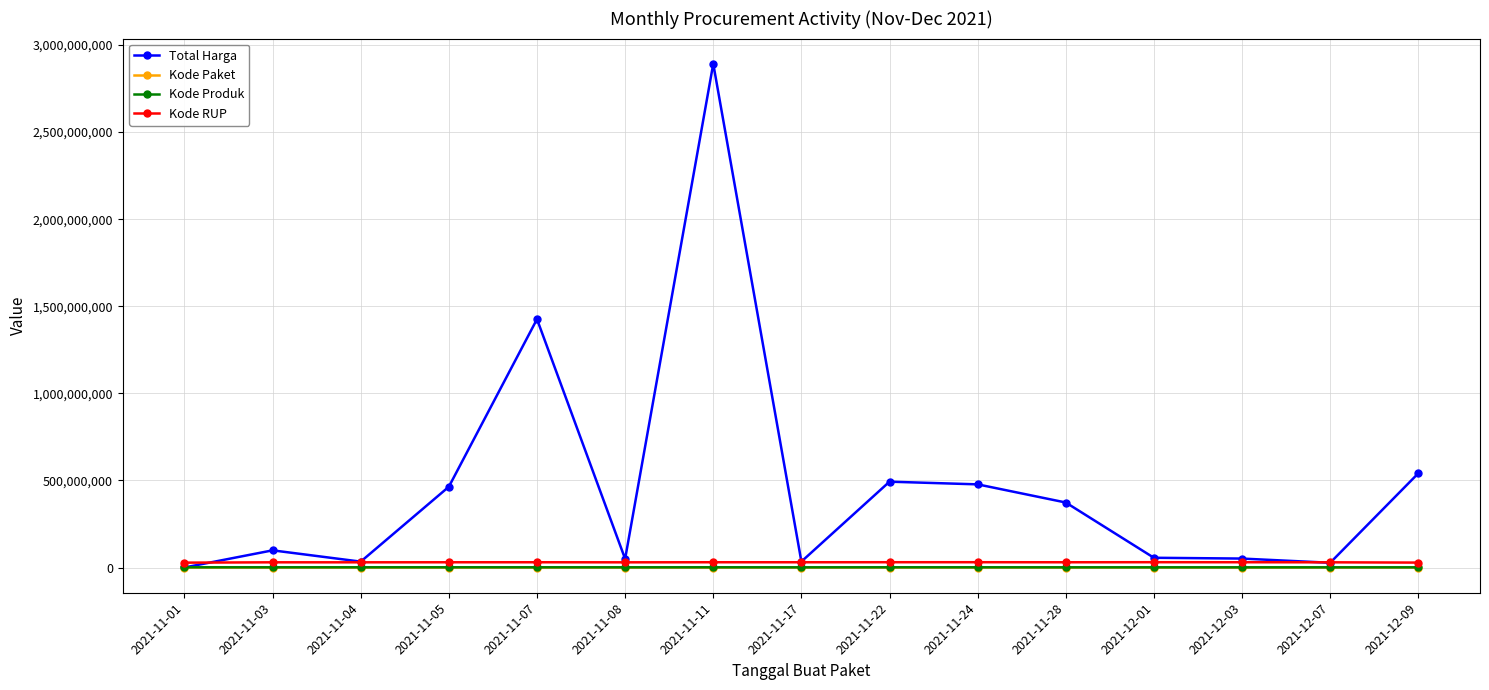

Which category has the highest value across all series?

2021-11-11